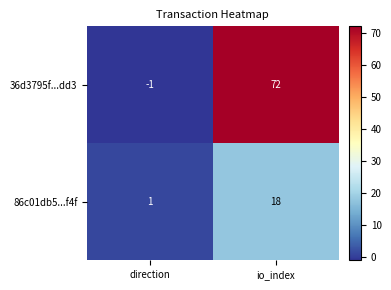

How many distinct data groups are displayed?

2